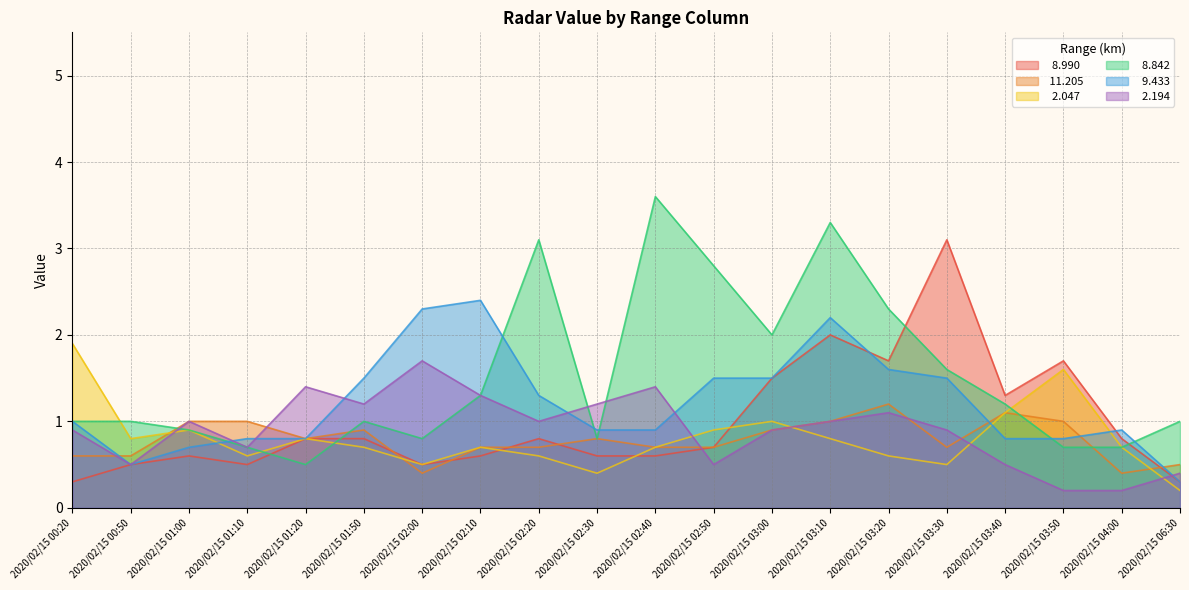

The   8.842 series shows 0.3 at 2020/02/15 04:00. True or false?

False